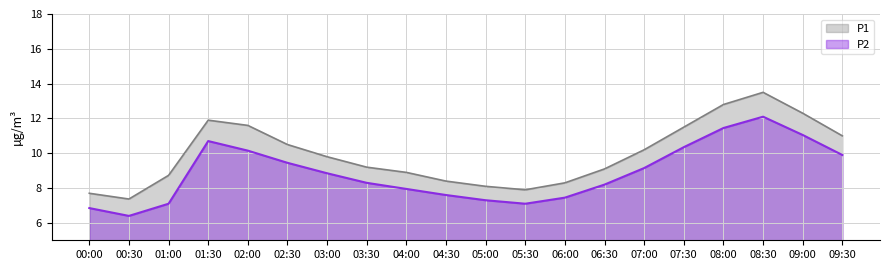

True or false: P1 and P2 intersect in this chart.

False